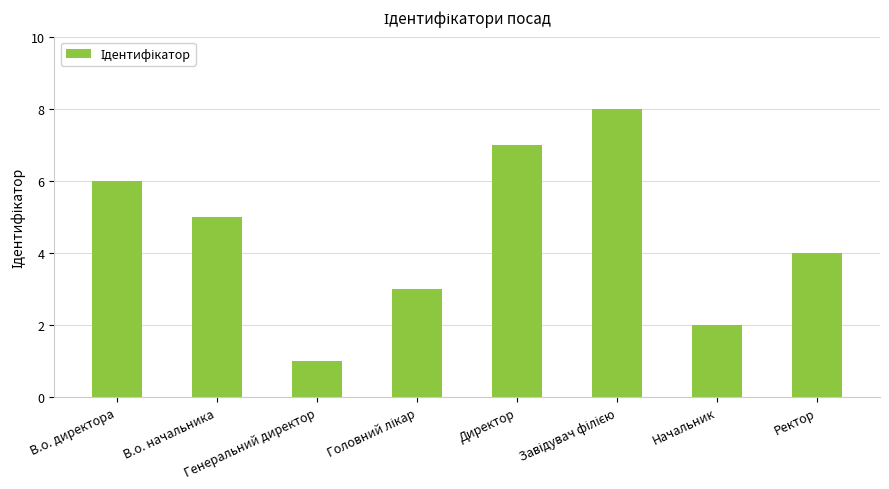

What is the label of the 1st bar from the left?

В.о. директора